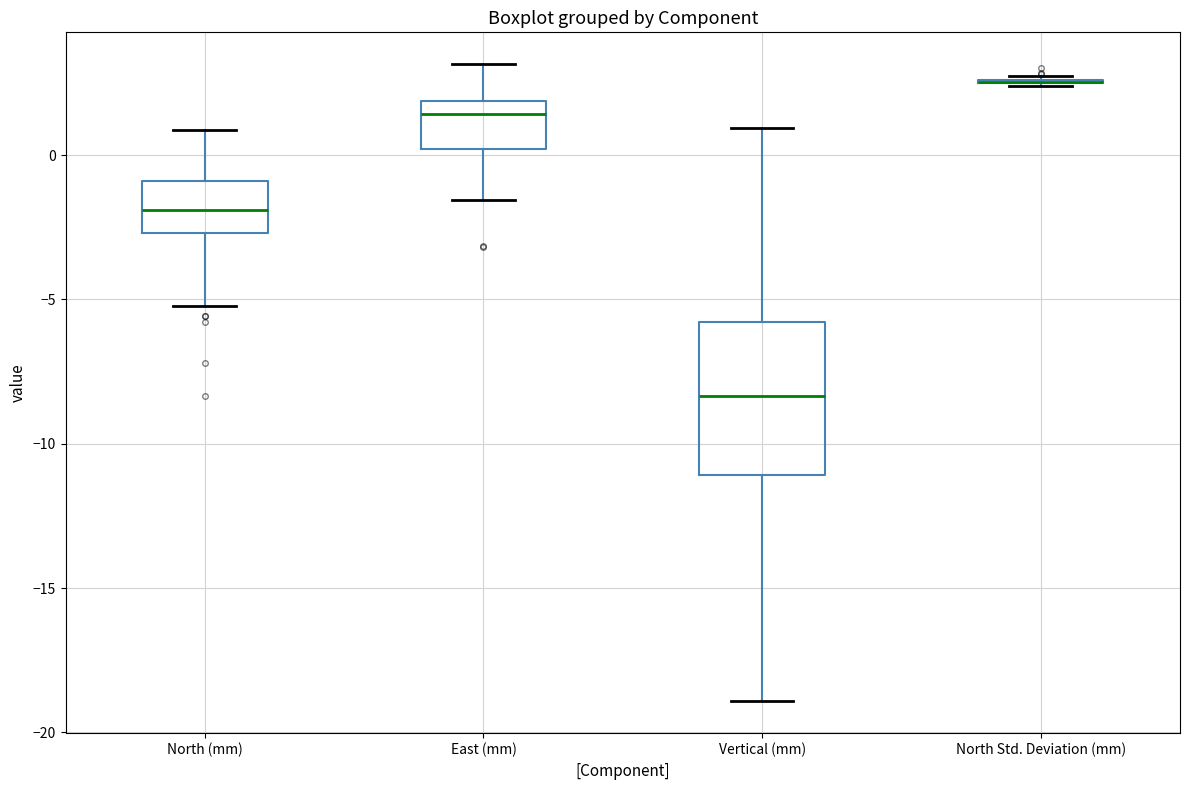

Reading left to right, transcribe this box plot: for each box, give where its median line is, the range the box spans, and where its two whiskers end, as read against the y-axis. The values are not printed on the chart, so give them approximately, as read against the axis.

North (mm): median -2.0, box -2.5 to -1.0, whiskers -5.0 to 1.0
East (mm): median 1.5, box 0.0 to 2.0, whiskers -1.5 to 3.0
Vertical (mm): median -8.5, box -11.0 to -6.0, whiskers -19.0 to 1.0
North Std. Deviation (mm): box collapsed to a line at 2.5, whiskers 2.5 to 3.0